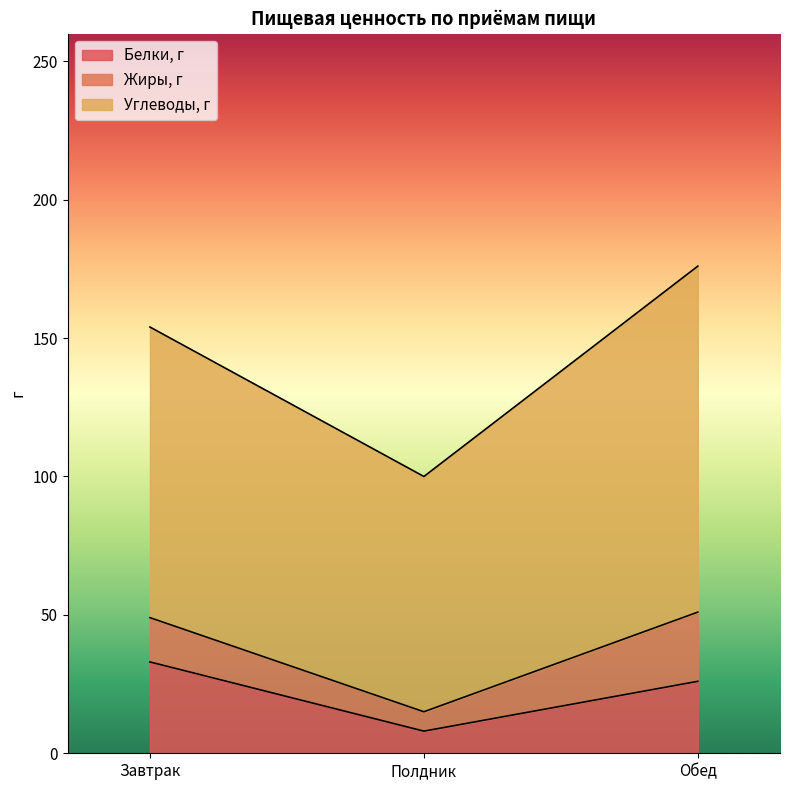

What is the label of the 1st point from the right?

Обед